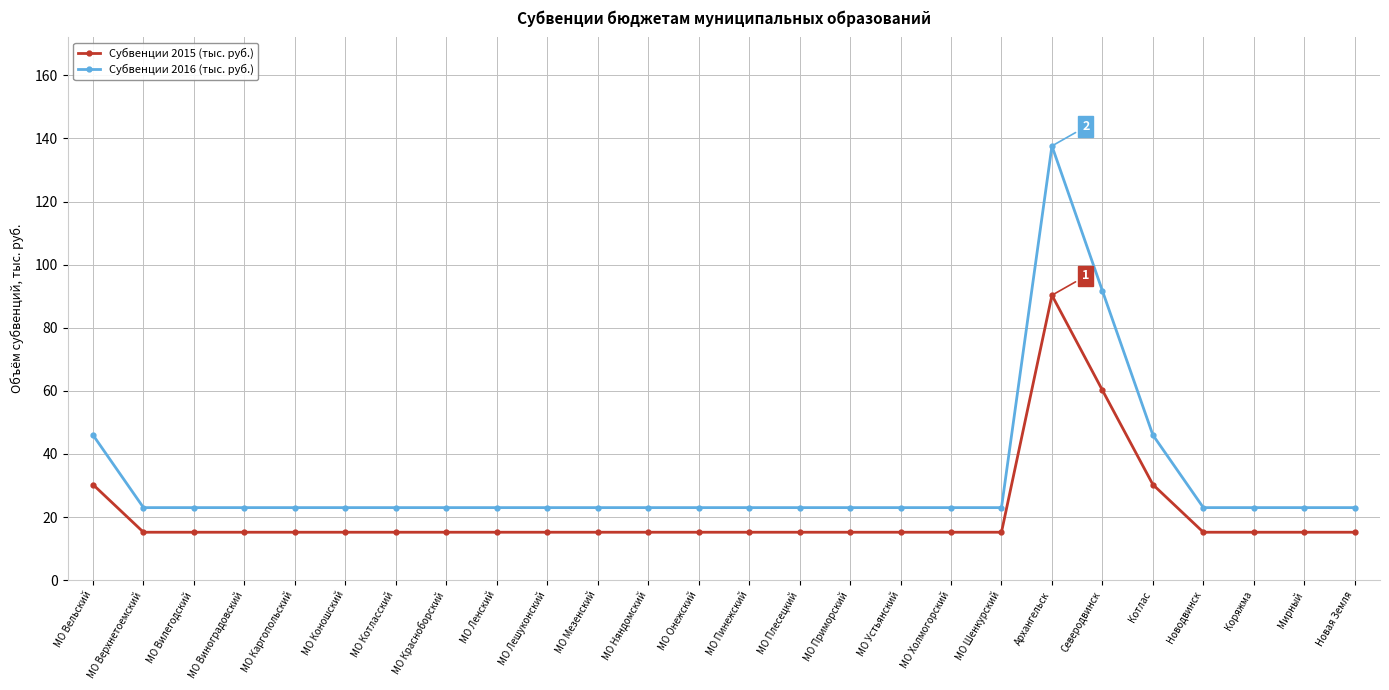

How many distinct data groups are displayed?

2